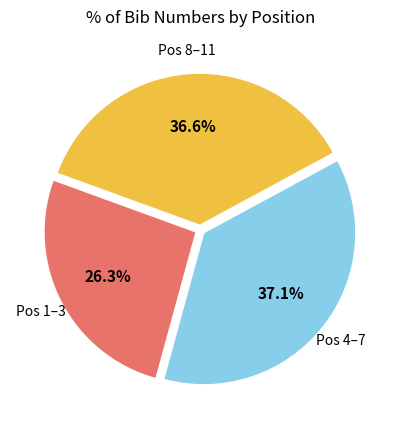

Is there any slice that represents more than half of the pie?

No